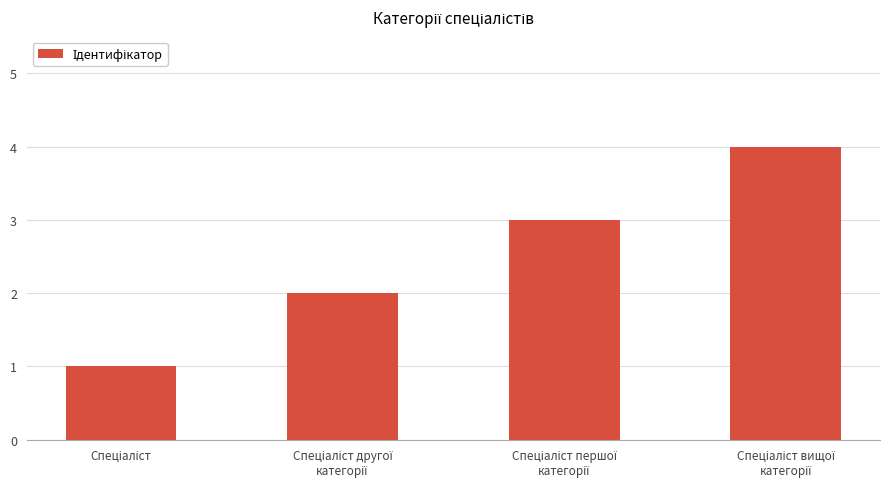

What is the difference between the maximum and minimum values?

3